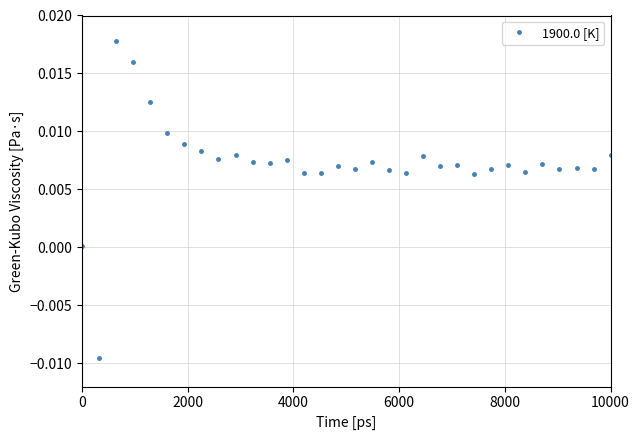

True or false: the data has more than 1 interior local peaks.

True